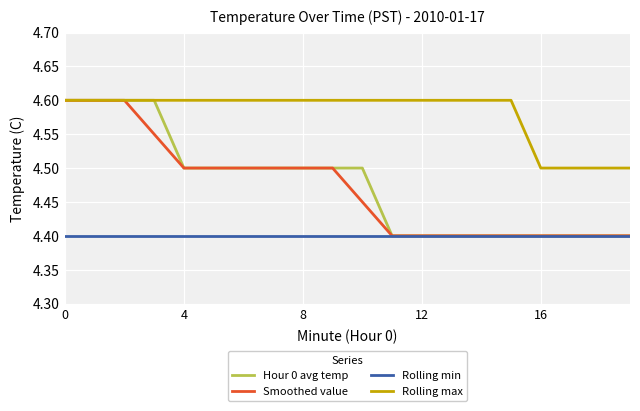

What are all the series names shown in the legend?

Hour 0 avg temp, Smoothed value, Rolling min, Rolling max